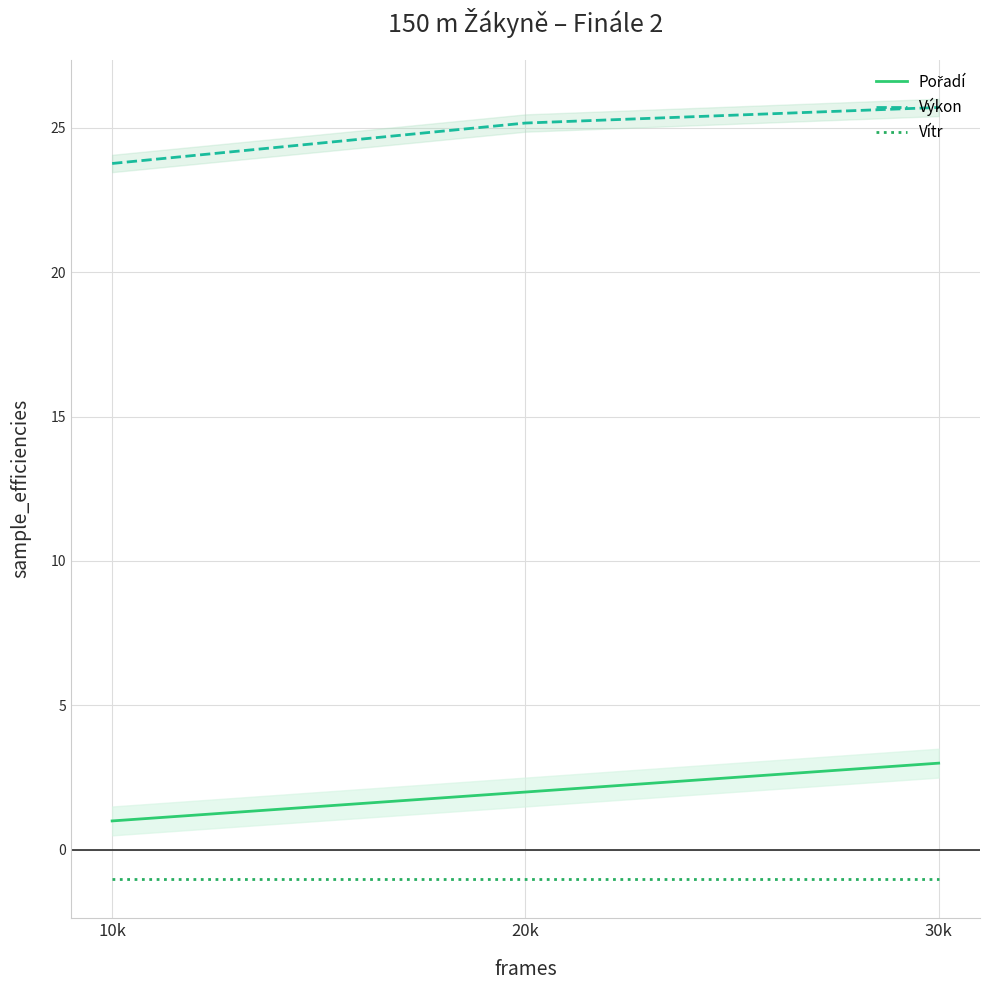

Is it true that Výkon equals 25.7 at 30k?

True